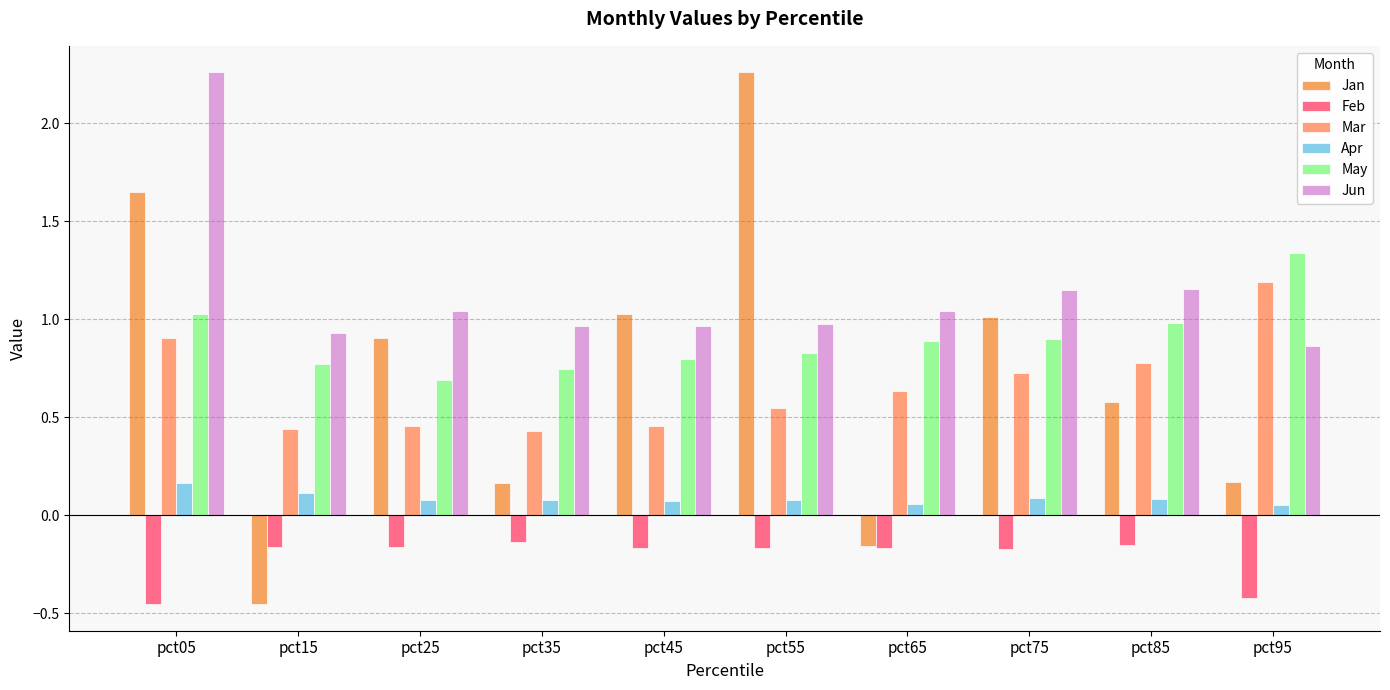

Reading left to right, extract all data points from this chart.

Jan: pct05=1.7	pct15=-0.5	pct25=0.9	pct35=0.2	pct45=1.0	pct55=2.3	pct65=-0.2	pct75=1.0	pct85=0.6	pct95=0.2
Feb: pct05=-0.5	pct15=-0.2	pct25=-0.2	pct35=-0.1	pct45=-0.2	pct55=-0.2	pct65=-0.2	pct75=-0.2	pct85=-0.1	pct95=-0.4
Mar: pct05=0.9	pct15=0.4	pct25=0.5	pct35=0.4	pct45=0.5	pct55=0.5	pct65=0.6	pct75=0.7	pct85=0.8	pct95=1.2
Apr: pct05=0.2	pct15=0.1	pct25=0.1	pct35=0.1	pct45=0.1	pct55=0.1	pct65=0.1	pct75=0.1	pct85=0.1	pct95=0.1
May: pct05=1.0	pct15=0.8	pct25=0.7	pct35=0.7	pct45=0.8	pct55=0.8	pct65=0.9	pct75=0.9	pct85=1.0	pct95=1.3
Jun: pct05=2.3	pct15=0.9	pct25=1.0	pct35=1.0	pct45=1.0	pct55=1.0	pct65=1.0	pct75=1.2	pct85=1.2	pct95=0.9